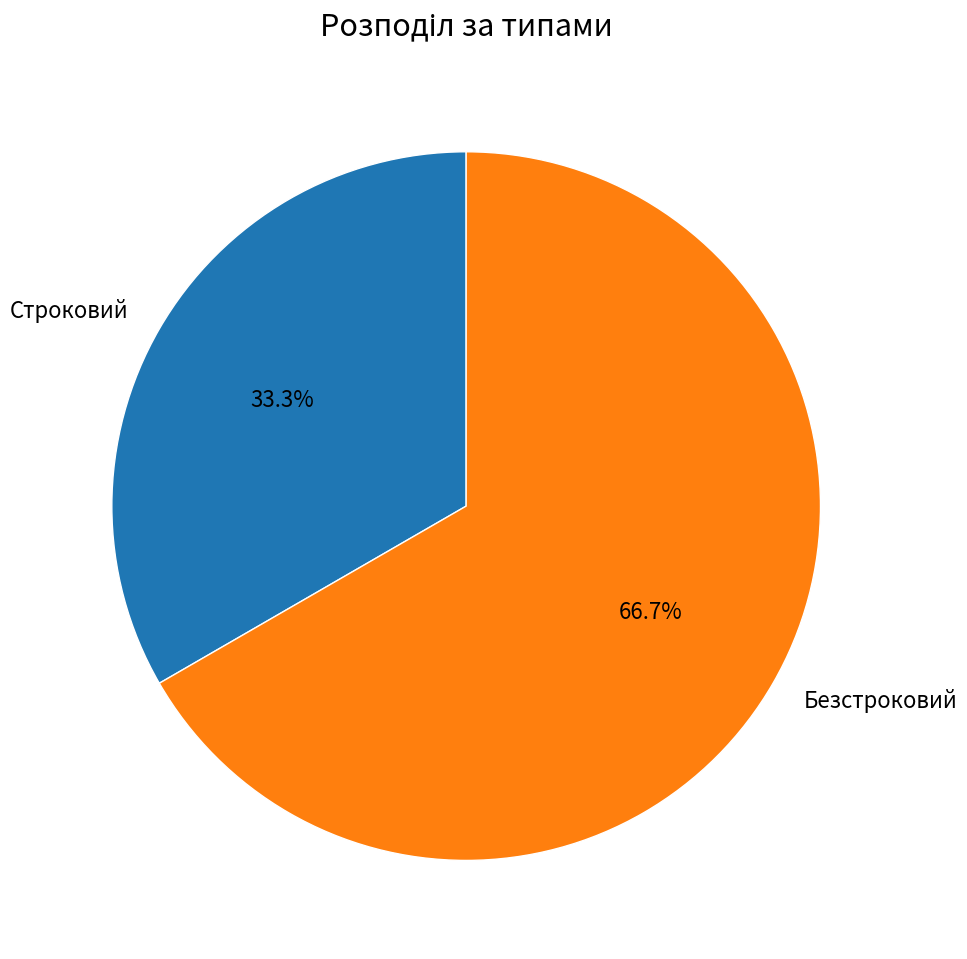

To the nearest percent, what is the difference between the Строковий and Безстроковий slice percentages?

33%